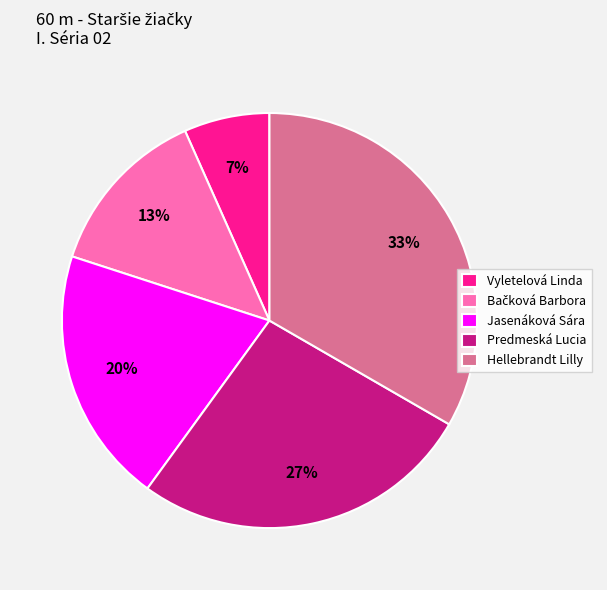

Do Vyletelová Linda and Predmeská Lucia together represent more than half of the pie?

No